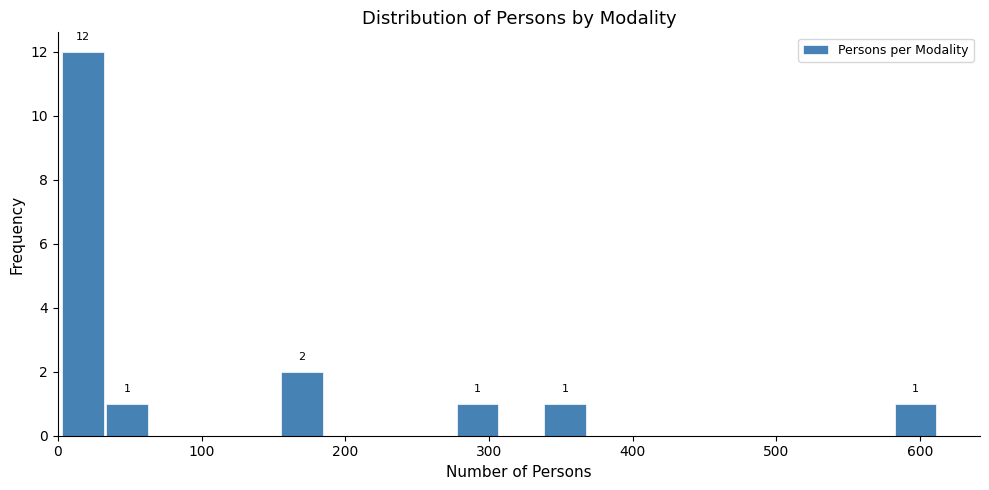

Read against the x-axis, roughly where is the centre of the tallest bar?

20